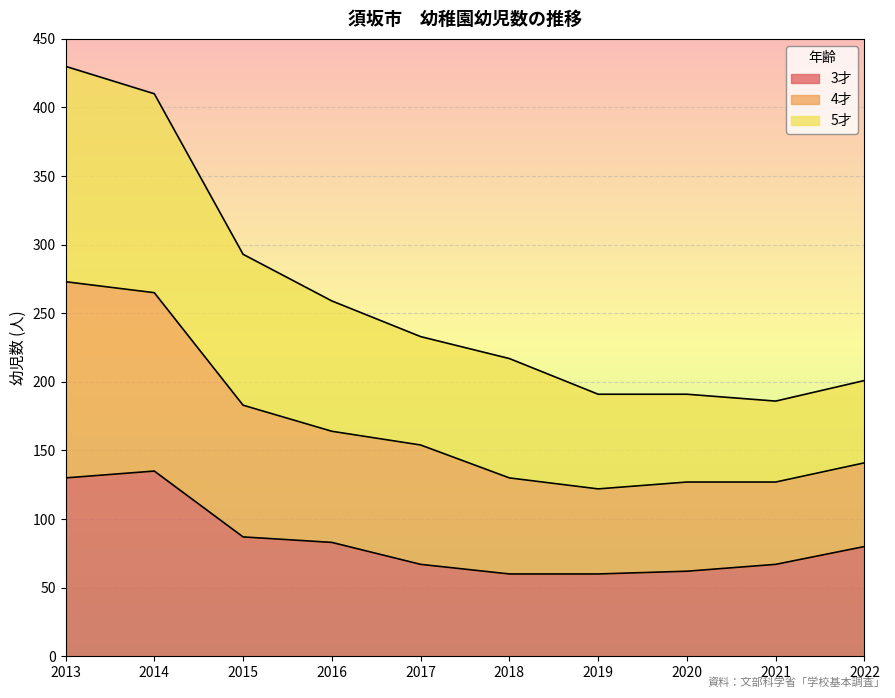

Which category has the highest value in the 3才 series?

2014